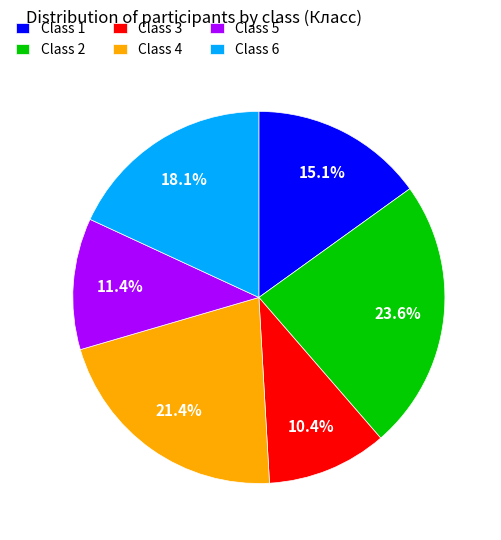

Do Class 5 and Class 3 together represent more than half of the pie?

No